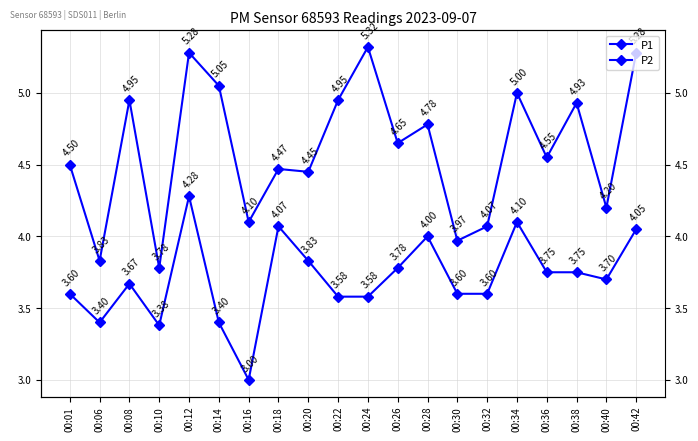

At which label does P2 reach its minimum?

00:16